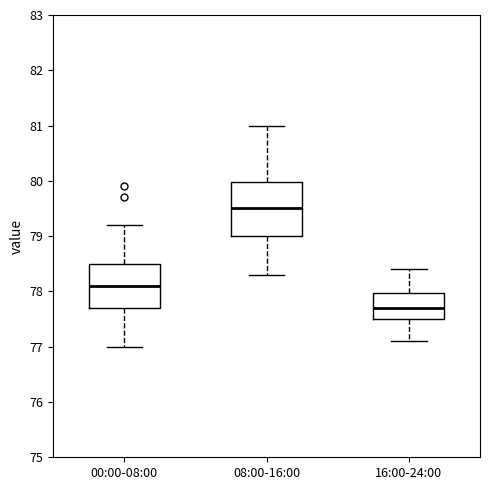

Reading left to right, transcribe this box plot: for each box, give where its median line is, the range the box spans, and where its two whiskers end, as read against the y-axis. The values are not printed on the chart, so give them approximately, as read against the axis.

00:00-08:00: median 78.1, box 77.7 to 78.5, whiskers 77.0 to 79.2
08:00-16:00: median 79.5, box 79.0 to 80.0, whiskers 78.3 to 81.0
16:00-24:00: median 77.7, box 77.5 to 78.0, whiskers 77.1 to 78.4